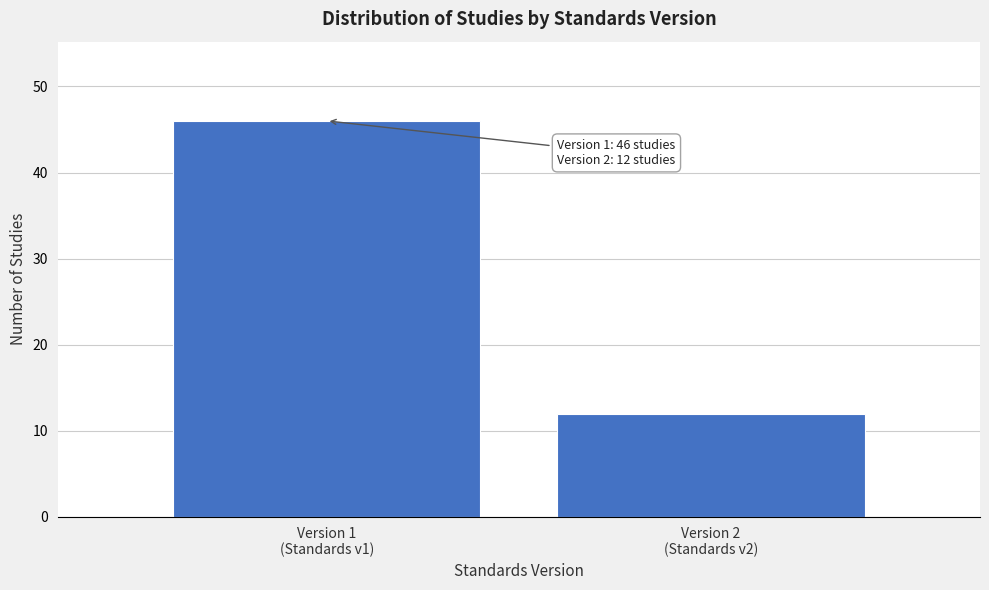

Reading left to right, list all the values displayed in this chart.

46	12